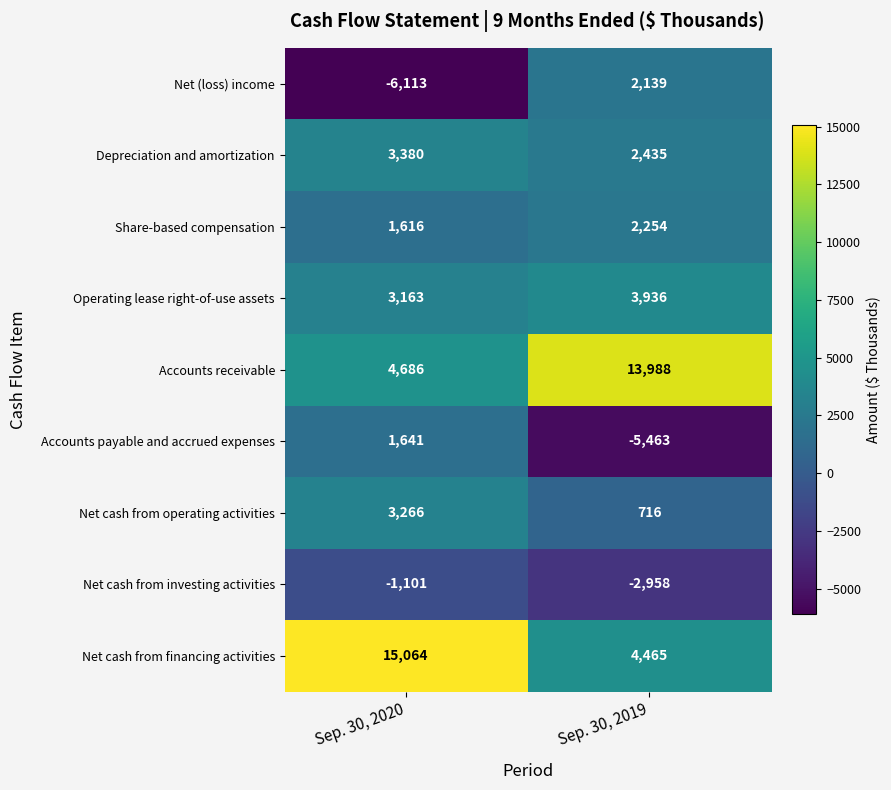

At Sep. 30, 2019, list the series in order from smallest to largest.

Accounts payable and accrued expenses, Net cash from investing activities, Net cash from operating activities, Net (loss) income, Share-based compensation, Depreciation and amortization, Operating lease right-of-use assets, Net cash from financing activities, Accounts receivable